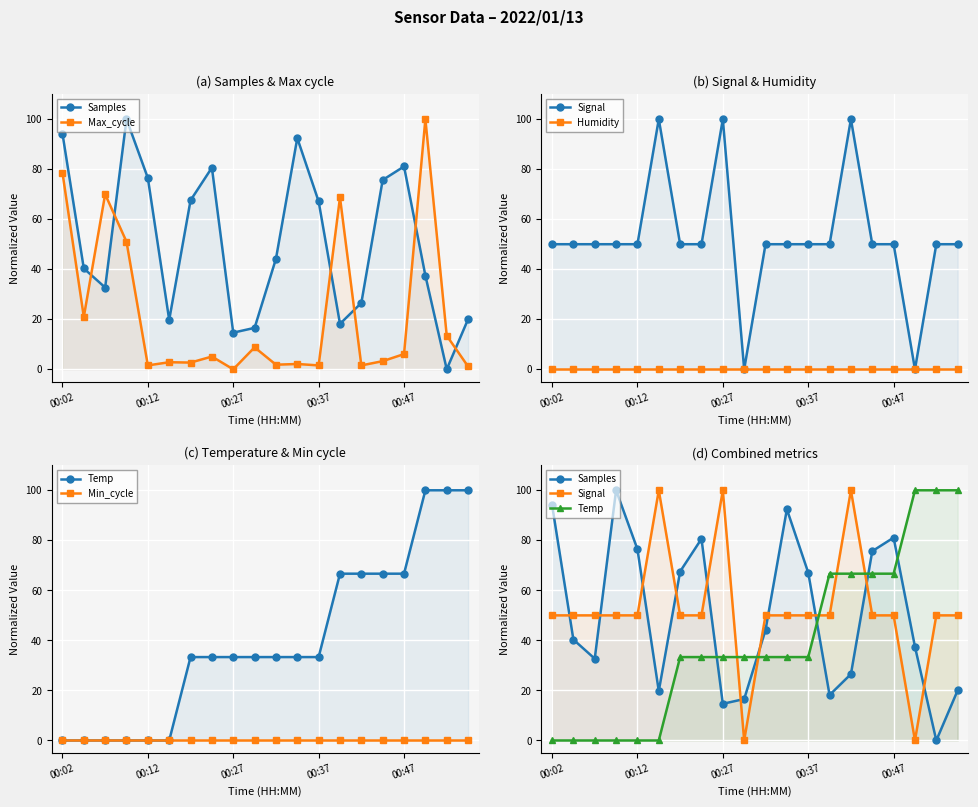

Reading right to left, transcribe all the data shown in this chart.

Samples: 20.0	0.0	37.5	81.1	75.7	26.5	18.2	67.1	92.4	44.2	16.6	14.7	80.6	67.5	19.7	76.5	100.0	32.7	40.3	94.2
Max_cycle: 1.1	13.5	100.0	6.1	3.3	1.6	68.7	1.6	2.1	1.8	8.8	0.0	5.1	2.7	2.8	1.6	51.0	70.0	21.0	78.6
Signal: 50.0	50.0	0.0	50.0	50.0	100.0	50.0	50.0	50.0	50.0	0.0	100.0	50.0	50.0	100.0	50.0	50.0	50.0	50.0	50.0
Humidity: 0.0	0.0	0.0	0.0	0.0	0.0	0.0	0.0	0.0	0.0	0.0	0.0	0.0	0.0	0.0	0.0	0.0	0.0	0.0	0.0
Temp: 100.0	100.0	100.0	66.7	66.7	66.7	66.7	33.3	33.3	33.3	33.3	33.3	33.3	33.3	0.0	0.0	0.0	0.0	0.0	0.0
Min_cycle: 0.0	0.0	0.0	0.0	0.0	0.0	0.0	0.0	0.0	0.0	0.0	0.0	0.0	0.0	0.0	0.0	0.0	0.0	0.0	0.0